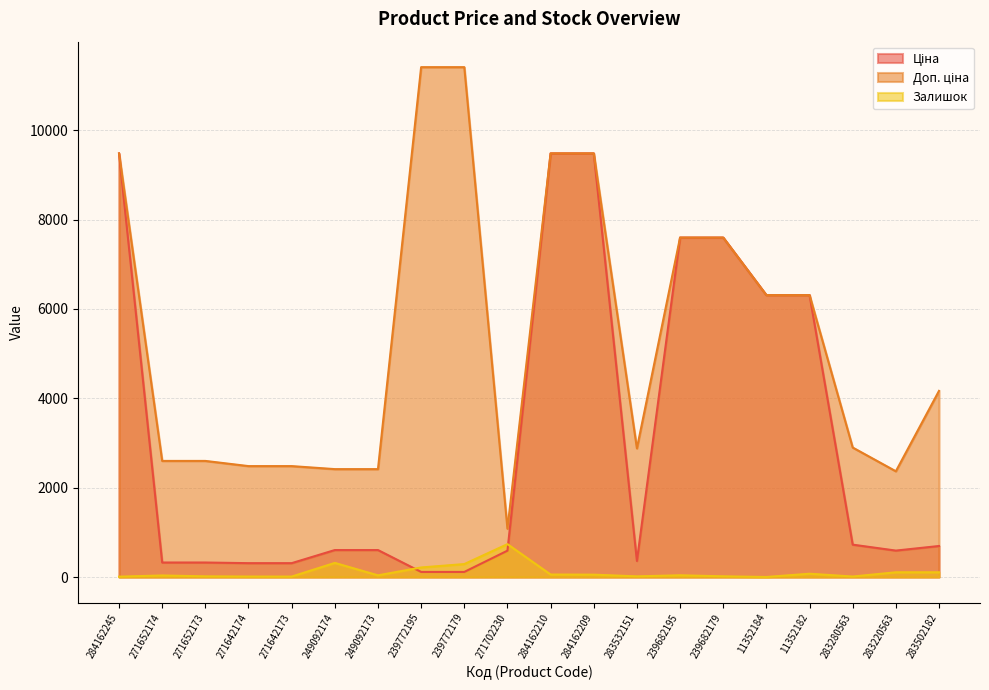

Which series has the largest range (max minus min)?

Доп. ціна